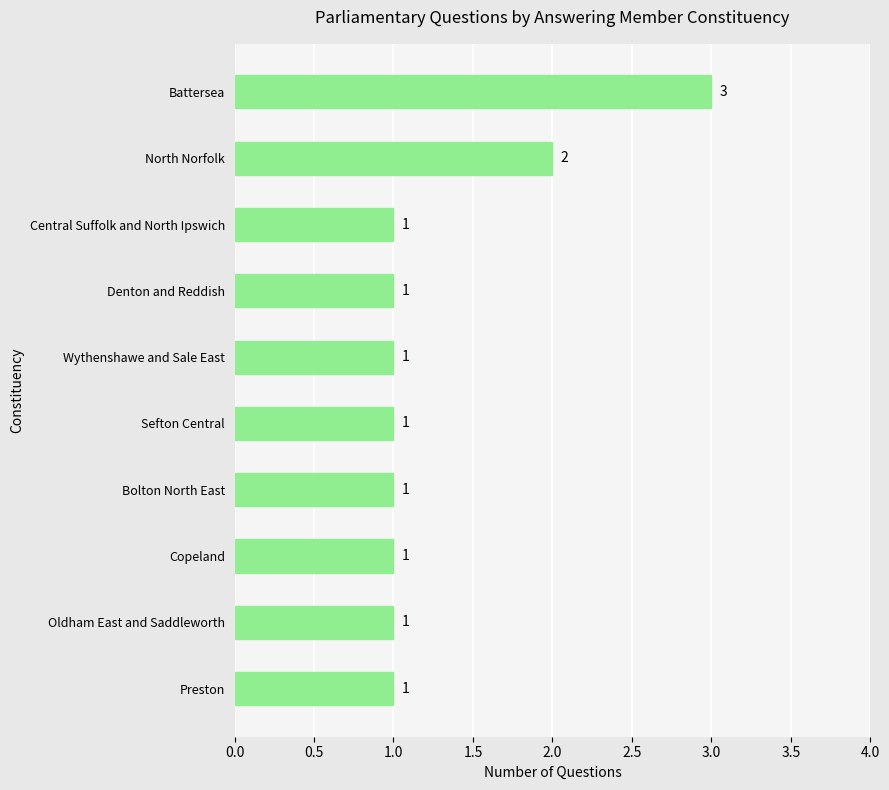

Is it true that the value at Preston is 1?

True